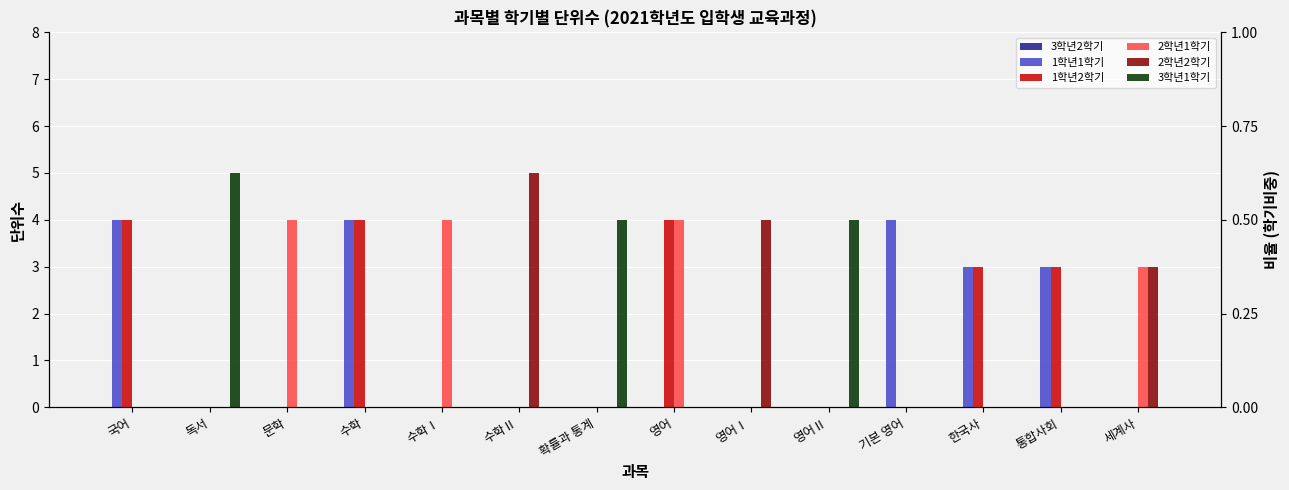

What are all the series names shown in the legend?

3학년2학기, 1학년1학기, 1학년2학기, 2학년1학기, 2학년2학기, 3학년1학기